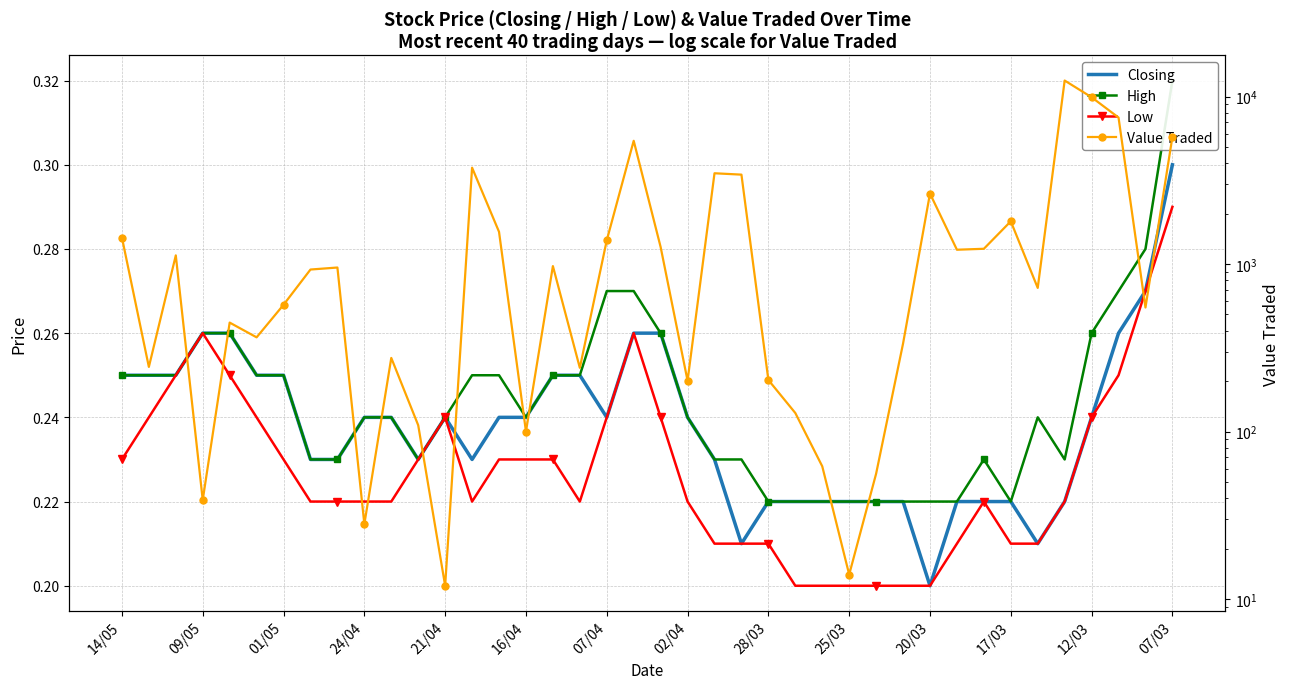

In Low, how many points are lower than both neighbors (excluding endpoints)?

2